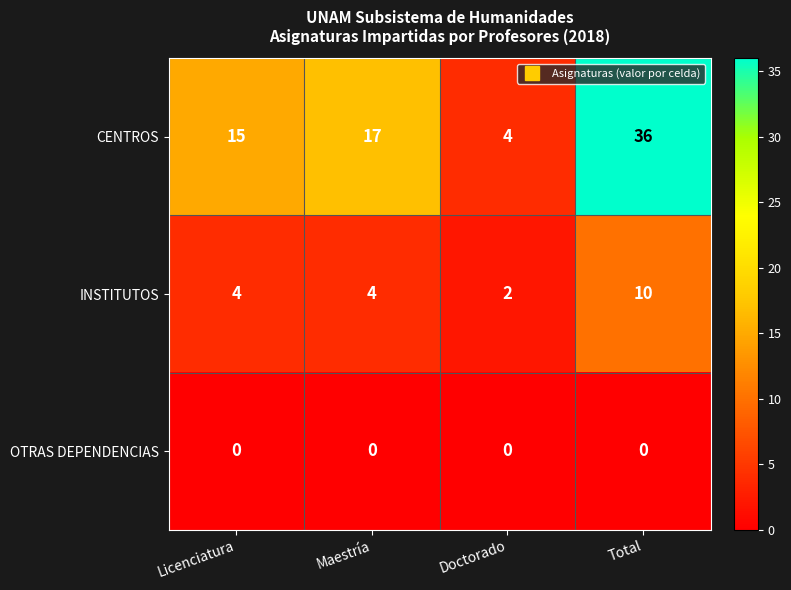

Reading left to right, extract all data points from this chart.

CENTROS: Licenciatura=15	Maestría=17	Doctorado=4	Total=36
INSTITUTOS: Licenciatura=4	Maestría=4	Doctorado=2	Total=10
OTRAS DEPENDENCIAS: Licenciatura=0	Maestría=0	Doctorado=0	Total=0